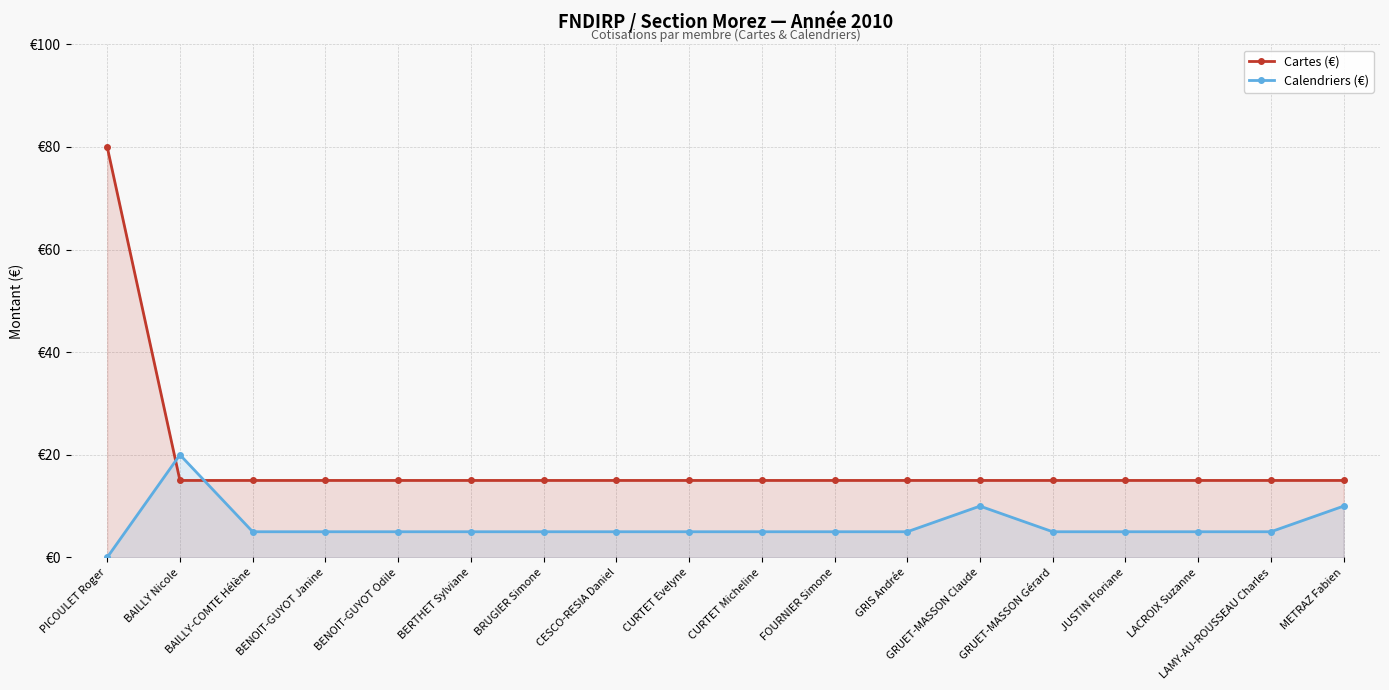

Rank the categories by Cartes (€) value from highest to lowest.

PICOULET Roger, BAILLY Nicole, BAILLY-COMTE Hélène, BENOIT-GUYOT Janine, BENOIT-GUYOT Odile, BERTHET Sylviane, BRUGIER Simone, CESCO-RESIA Daniel, CURTET Evelyne, CURTET Micheline, FOURNIER Simone, GRIS Andrée, GRUET-MASSON Claude, GRUET-MASSON Gérard, JUSTIN Floriane, LACROIX Suzanne, LAMY-AU-ROUSSEAU Charles, METRAZ Fabien